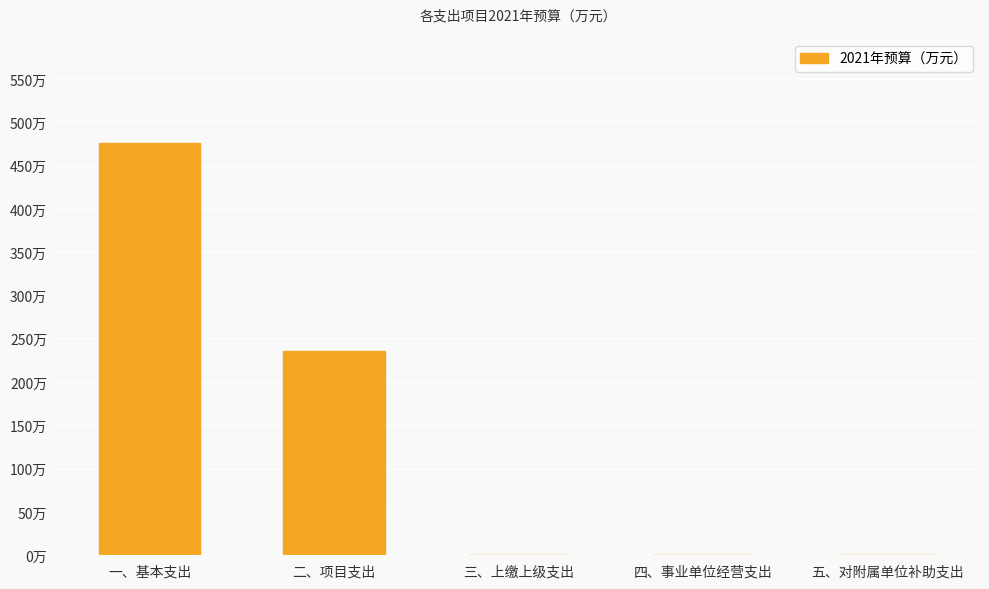

How many bars are there in total?

5